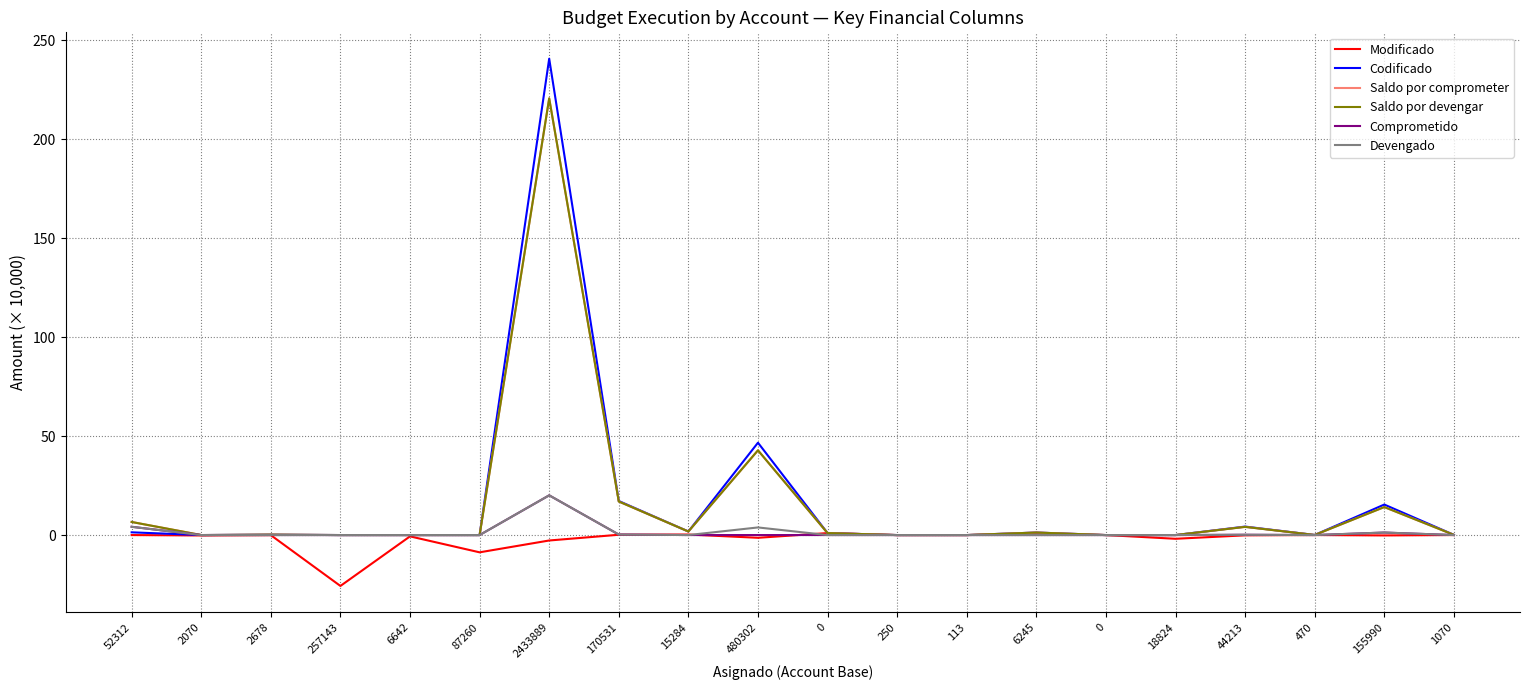

Reading left to right, extract all data points from this chart.

Modificado: 52312=-0.0	2070=-0.2	2678=-0.1	257143=-25.7	6642=-0.7	87260=-8.7	2433889=-2.7	170531=0.2	15284=0.3	480302=-1.4	0=1.0	250=-0.0	113=-0.0	6245=0.6	0=0.0	18824=-1.9	44213=-0.1	470=0.0	155990=-0.2	1070=0.0
Codificado: 52312=1.4	2070=0.0	2678=0.2	257143=0.0	6642=0.0	87260=0.0	2433889=240.6	170531=17.2	15284=1.8	480302=46.6	0=1.0	250=0.0	113=0.0	6245=1.3	0=0.0	18824=0.0	44213=4.3	470=0.0	155990=15.4	1070=0.1
Saldo por comprometer: 52312=6.6	2070=0.0	2678=0.2	257143=0.0	6642=0.0	87260=0.0	2433889=220.6	170531=16.9	15284=1.8	480302=42.8	0=1.0	250=0.0	113=0.0	6245=1.3	0=0.0	18824=0.0	44213=4.1	470=0.0	155990=14.1	1070=0.1
Saldo por devengar: 52312=6.6	2070=0.0	2678=0.2	257143=0.0	6642=0.0	87260=0.0	2433889=220.6	170531=16.9	15284=1.8	480302=42.8	0=1.0	250=0.0	113=0.0	6245=1.3	0=0.0	18824=0.0	44213=4.1	470=0.0	155990=14.1	1070=0.1
Comprometido: 52312=4.2	2070=0.0	2678=0.0	257143=0.0	6642=0.0	87260=0.0	2433889=20.1	170531=0.3	15284=0.0	480302=0.0	0=0.0	250=0.0	113=0.0	6245=0.0	0=0.0	18824=0.0	44213=0.1	470=0.0	155990=1.3	1070=0.0
Devengado: 52312=4.2	2070=0.0	2678=0.0	257143=0.0	6642=0.0	87260=0.0	2433889=20.1	170531=0.3	15284=0.0	480302=3.8	0=0.0	250=0.0	113=0.0	6245=0.0	0=0.0	18824=0.0	44213=0.1	470=0.0	155990=1.3	1070=0.0